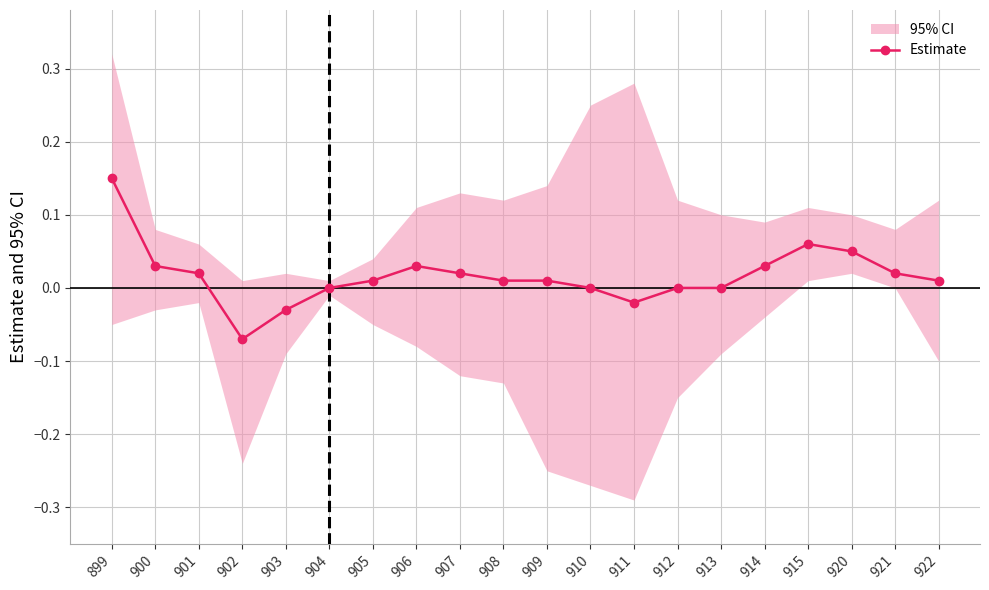

Which category has the highest value across all series?

899